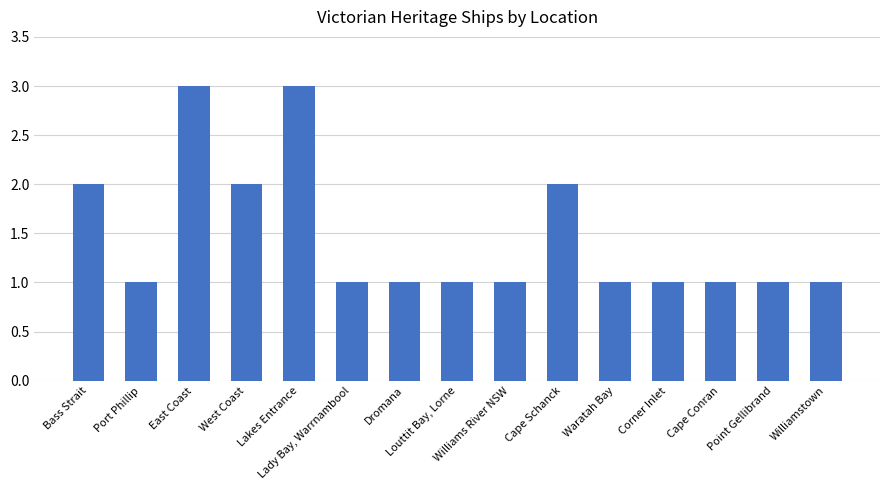

What is the greatest value displayed?

3